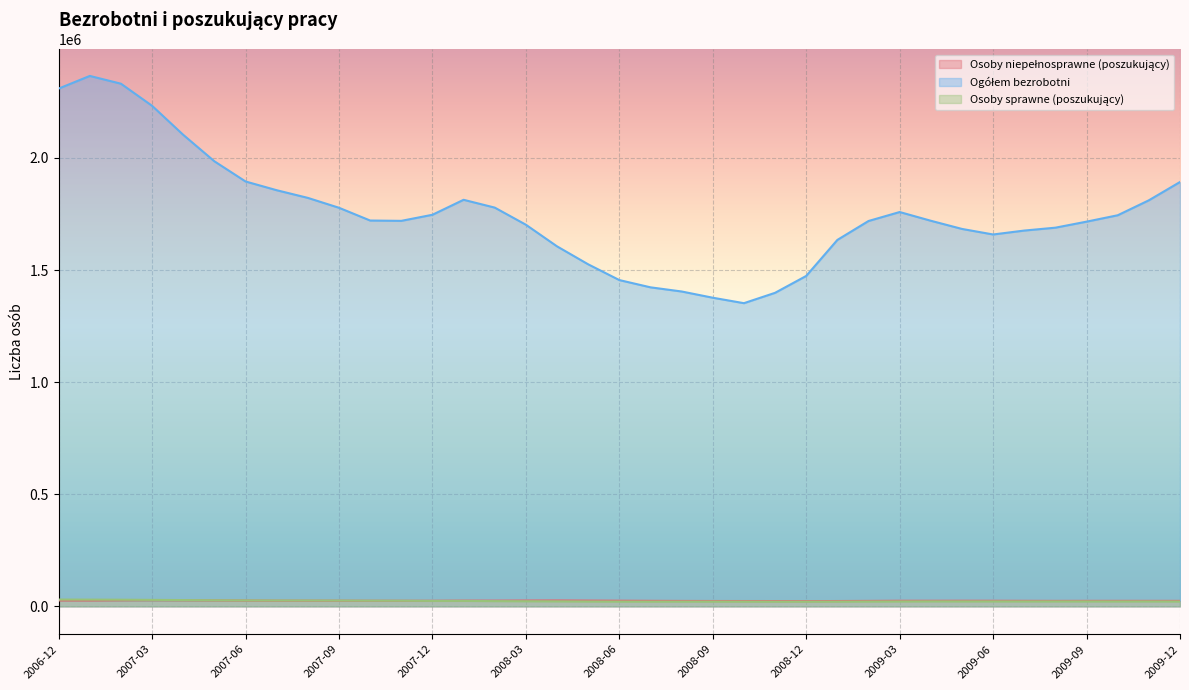

What is the label of the 30th point from the left?

2009-05